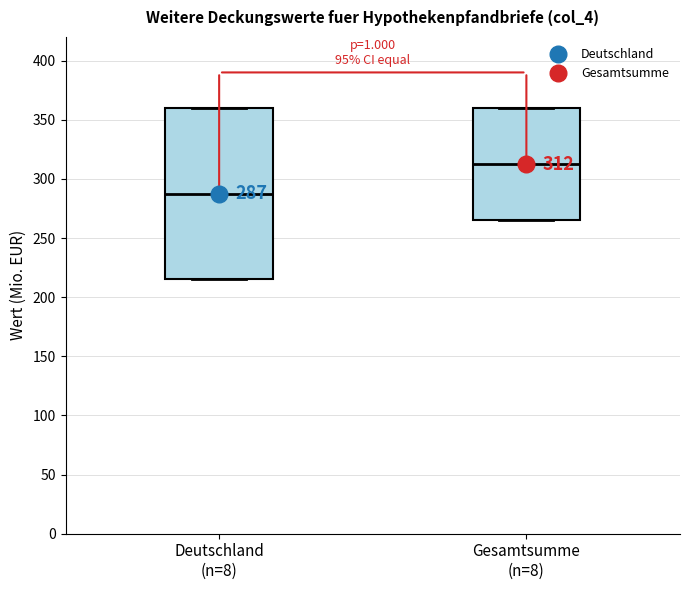

Which box is the tallest, from its lower edge to its upper edge?

Deutschland (n=8)